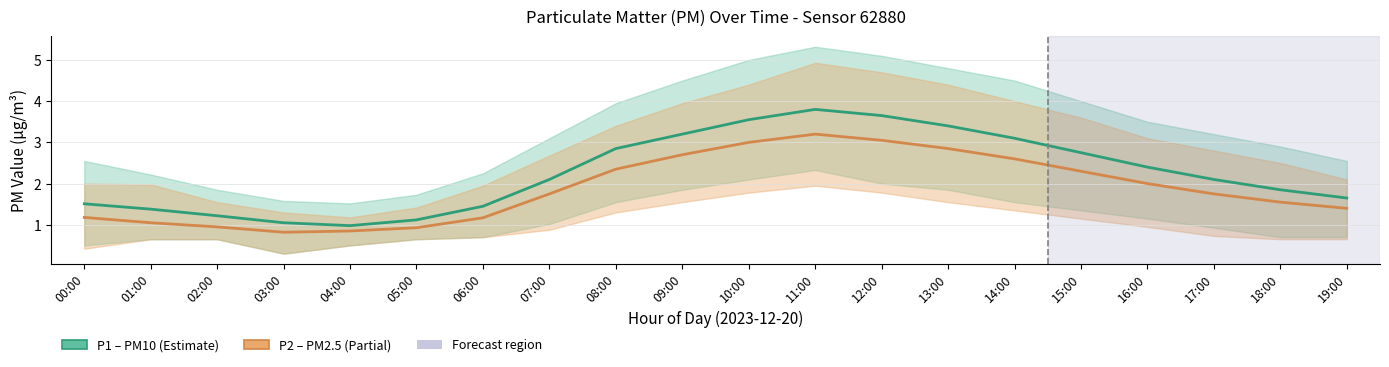

What is the sum of all P2 (PM2.5) values?

37.5